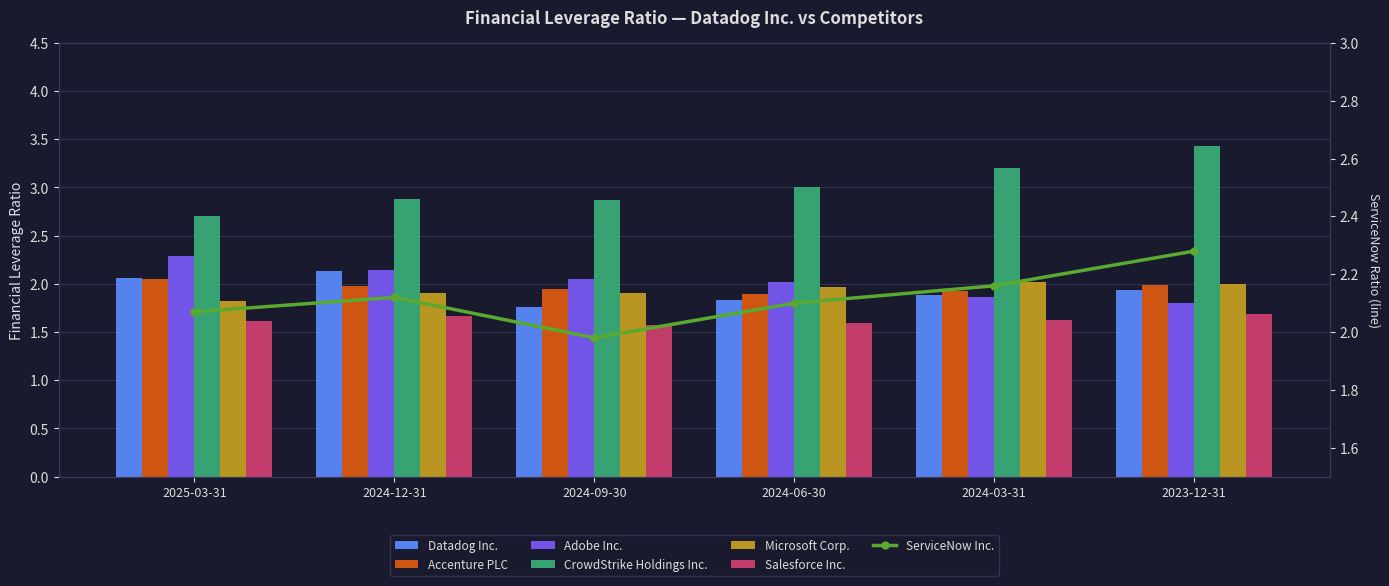

True or false: Microsoft Corp. has a value of 3.4 at 2024-12-31.

False